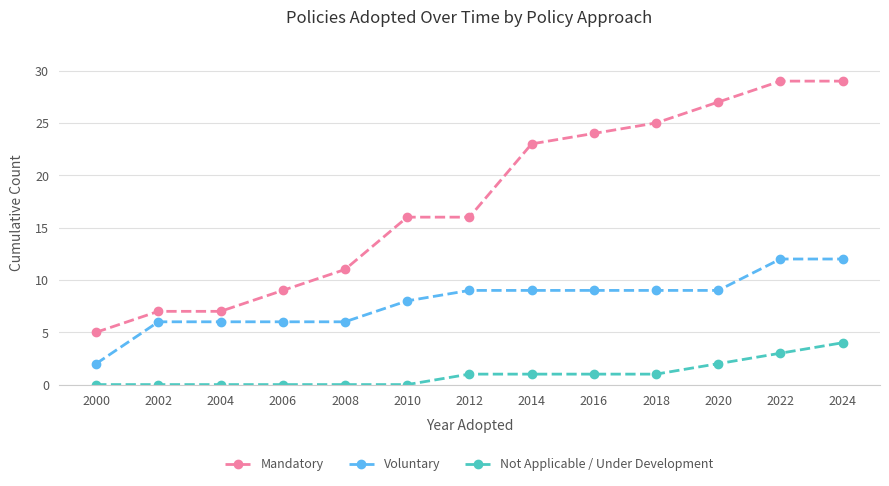

What is the total value across all series at 2012?

26